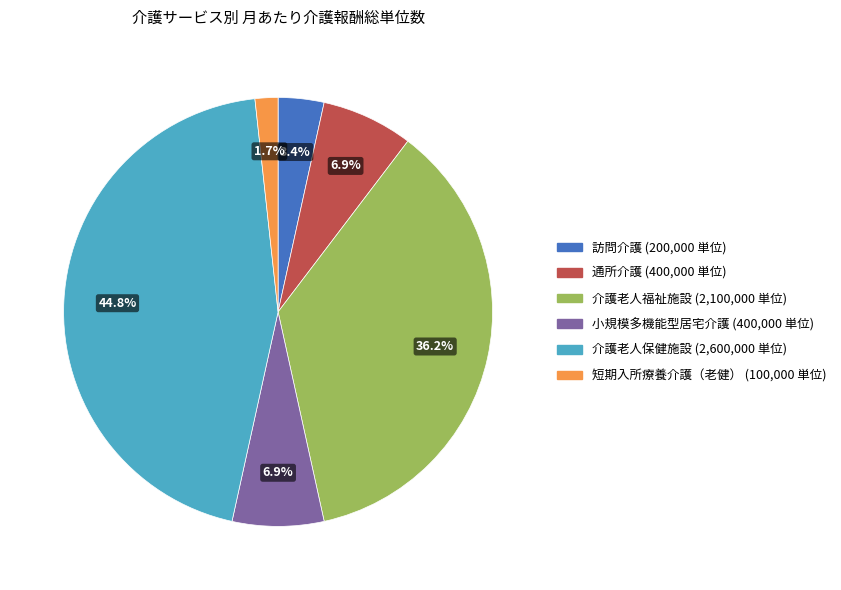

Count the number of slices in the pie.

6